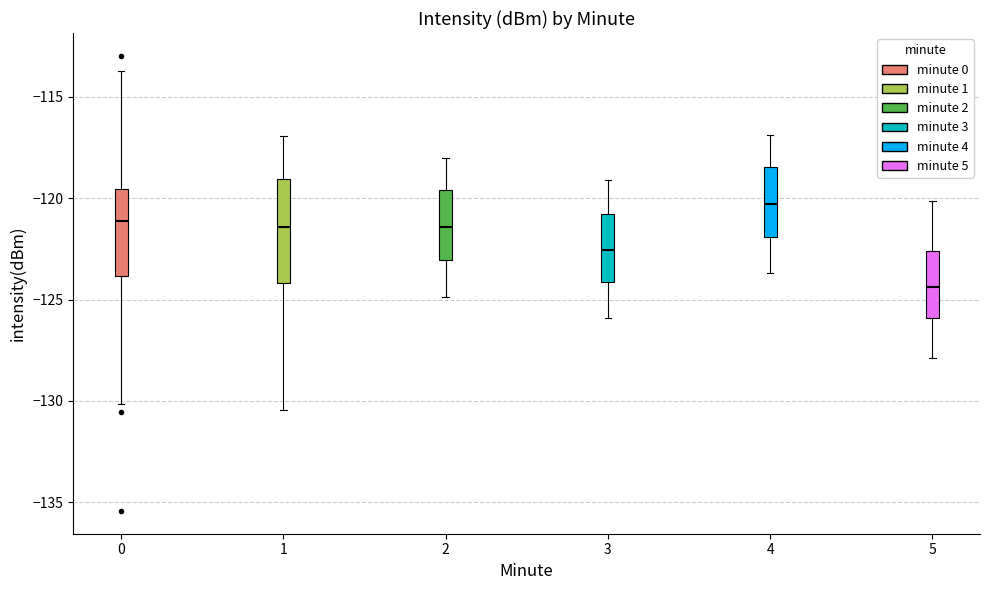

Where does the median line of the box at x = 5 sit on the y-axis? The values are not printed on the chart, so give them approximately, as read against the axis.

-124.5